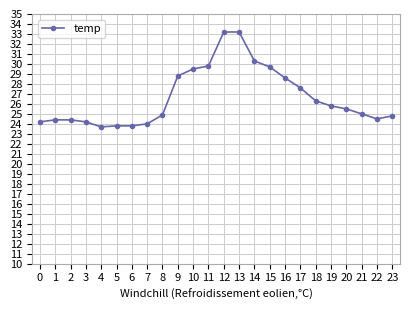

What is the difference between the maximum and minimum values?

9.5